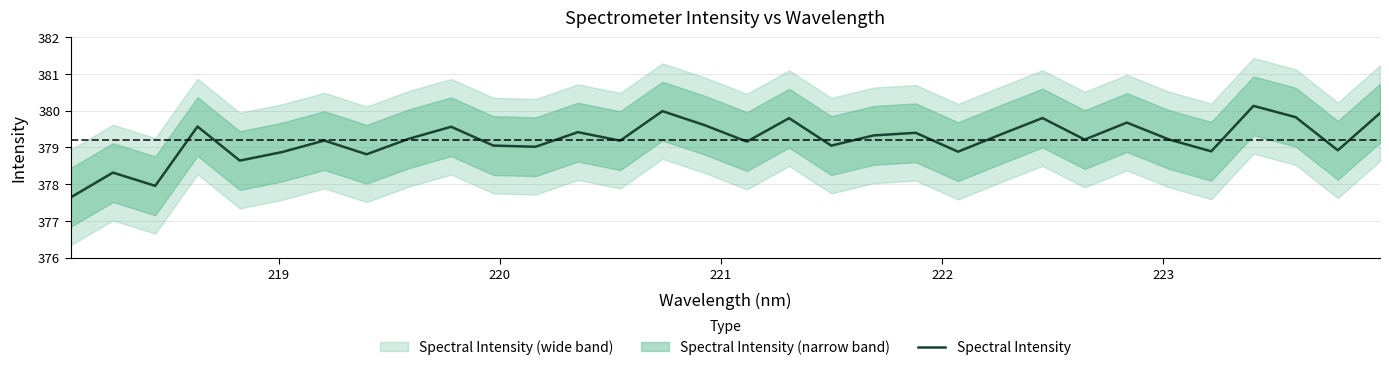

What is the highest value of the Spectral Intensity series?

380.1